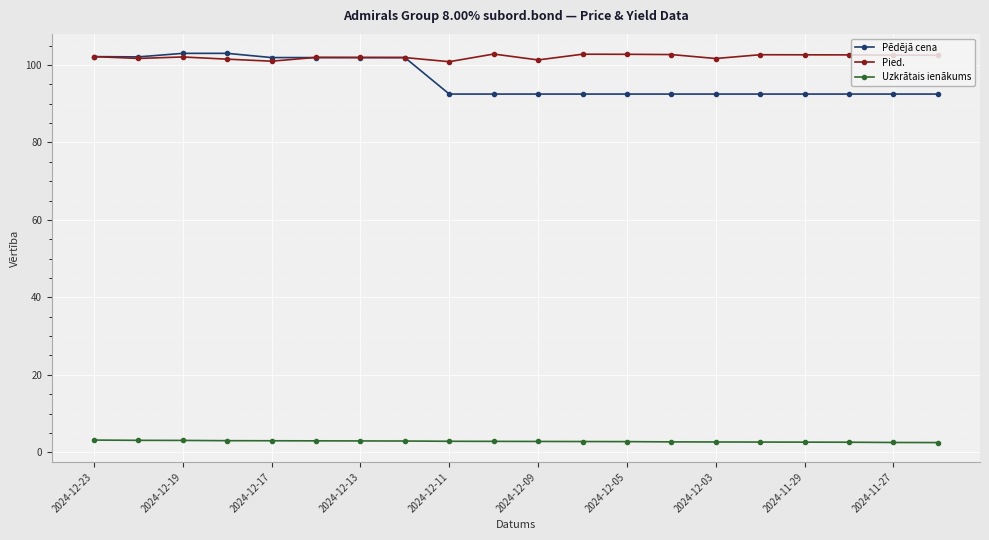

Which series has the largest total across all categories?

Pied.